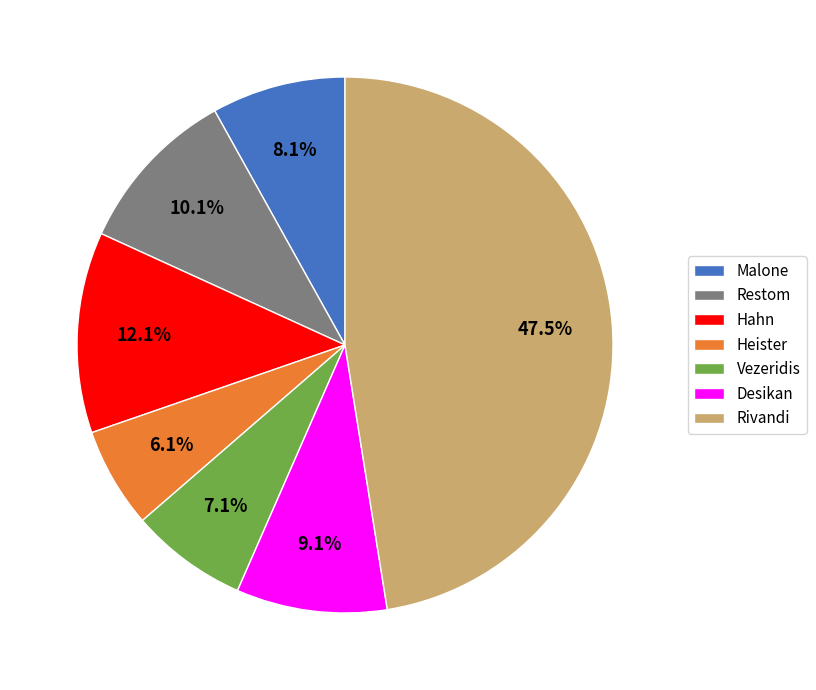

To the nearest percent, what is the average slice percentage?

14%